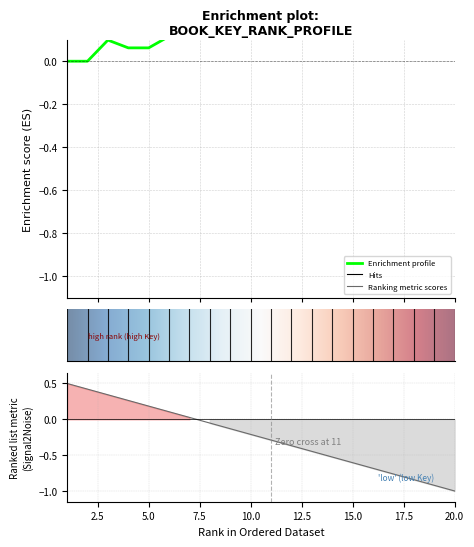

Reading left to right, list all the values displayed in this chart.

-0.0	0.0	0.1	0.1	0.1	0.1	0.1	0.1	0.4	0.4	0.4	0.4	0.4	0.4	0.4	0.6	0.6	0.8	1.0	1.0